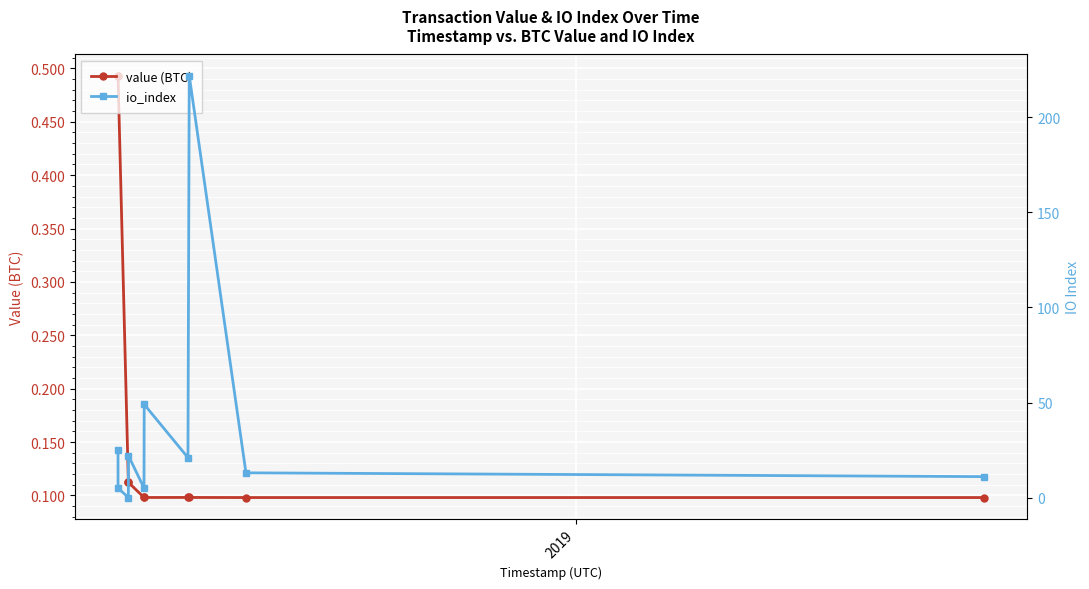

Count the value (BTC) values in the range 0 to 1.

10